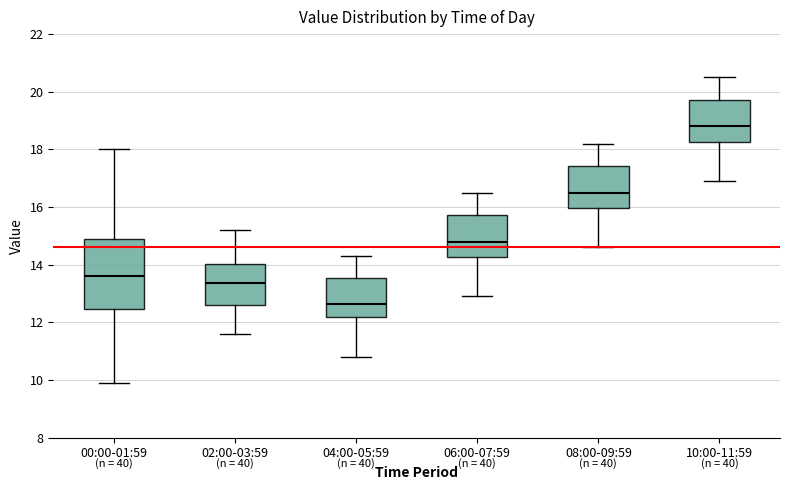

Where does the upper whisker of the box for 04:00-05:59 end on the y-axis? The values are not printed on the chart, so give them approximately, as read against the axis.

14.4